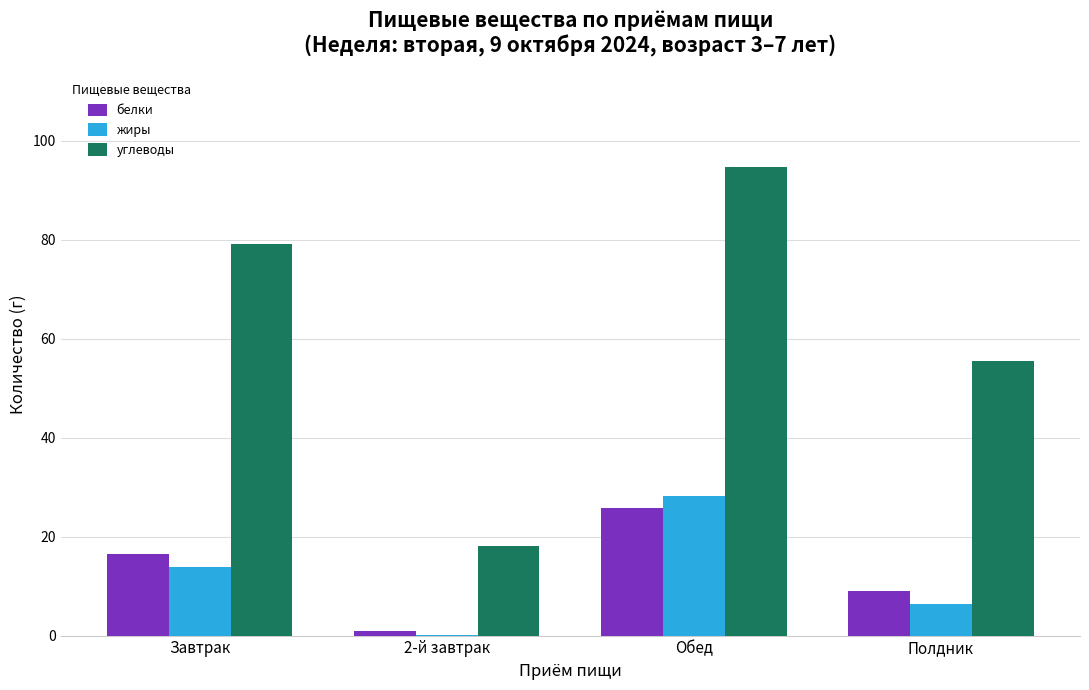

How many values in the углеводы series exceed 79?

2